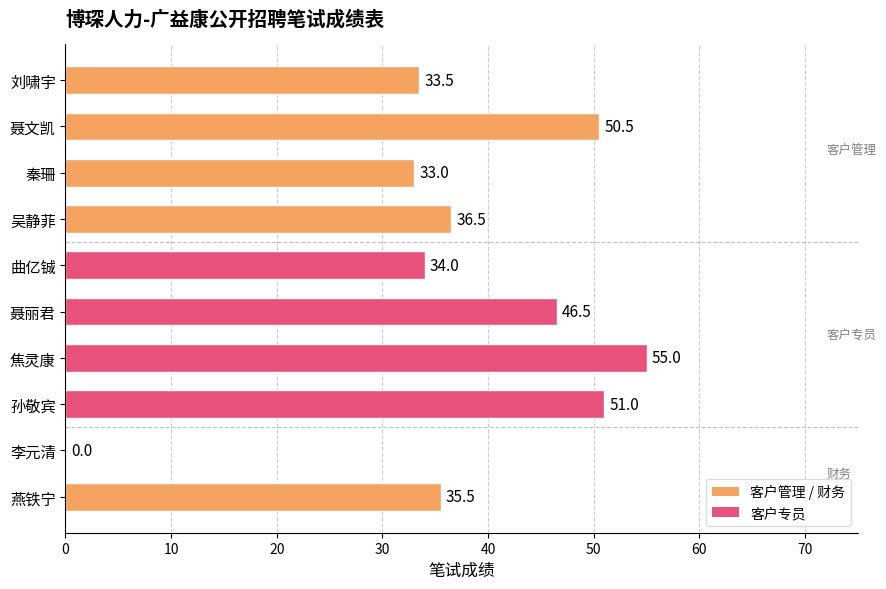

Is it true that the value at 聂文凯 is 50.5?

True